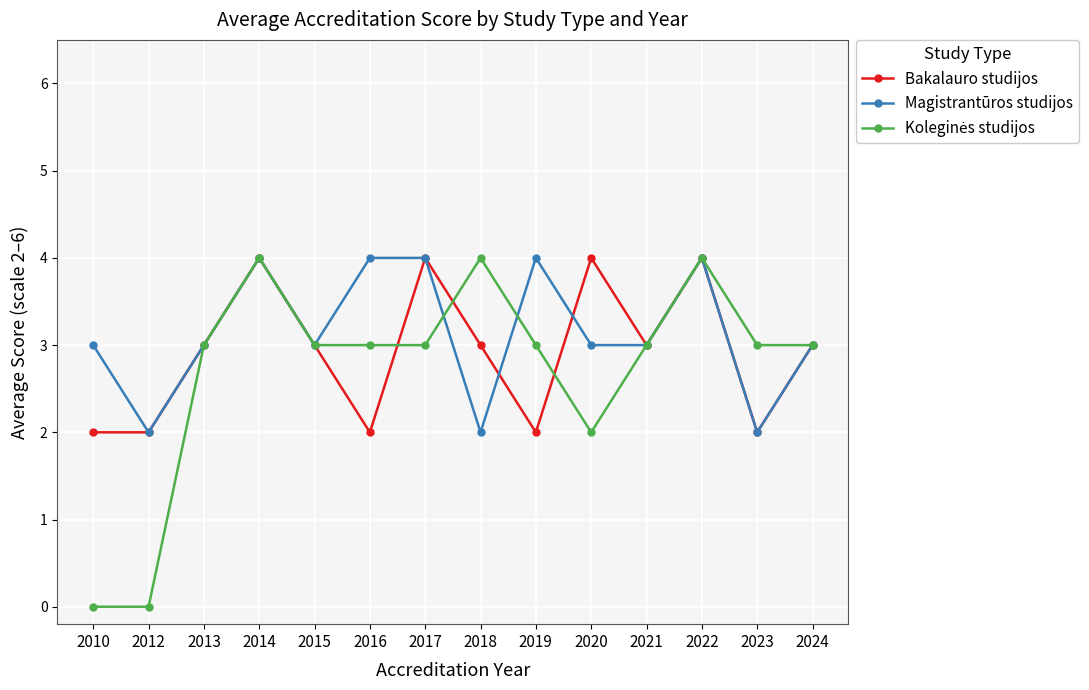

What value does the Bakalauro studijos series have at 2013?

3